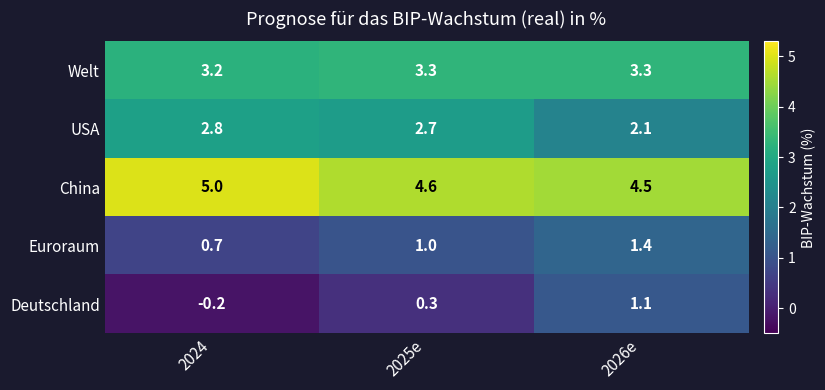

Reading left to right, transcribe all the data shown in this chart.

Welt: 2024=3.2	2025e=3.3	2026e=3.3
USA: 2024=2.8	2025e=2.7	2026e=2.1
China: 2024=5.0	2025e=4.6	2026e=4.5
Euroraum: 2024=0.7	2025e=1.0	2026e=1.4
Deutschland: 2024=-0.2	2025e=0.3	2026e=1.1